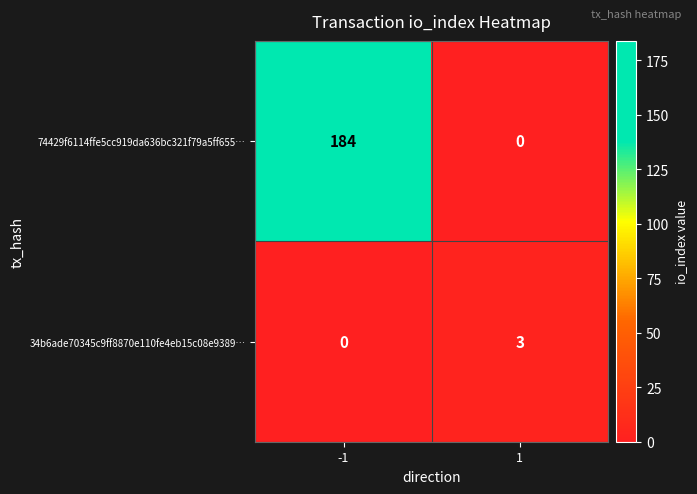

What is the maximum value shown in the chart?

184